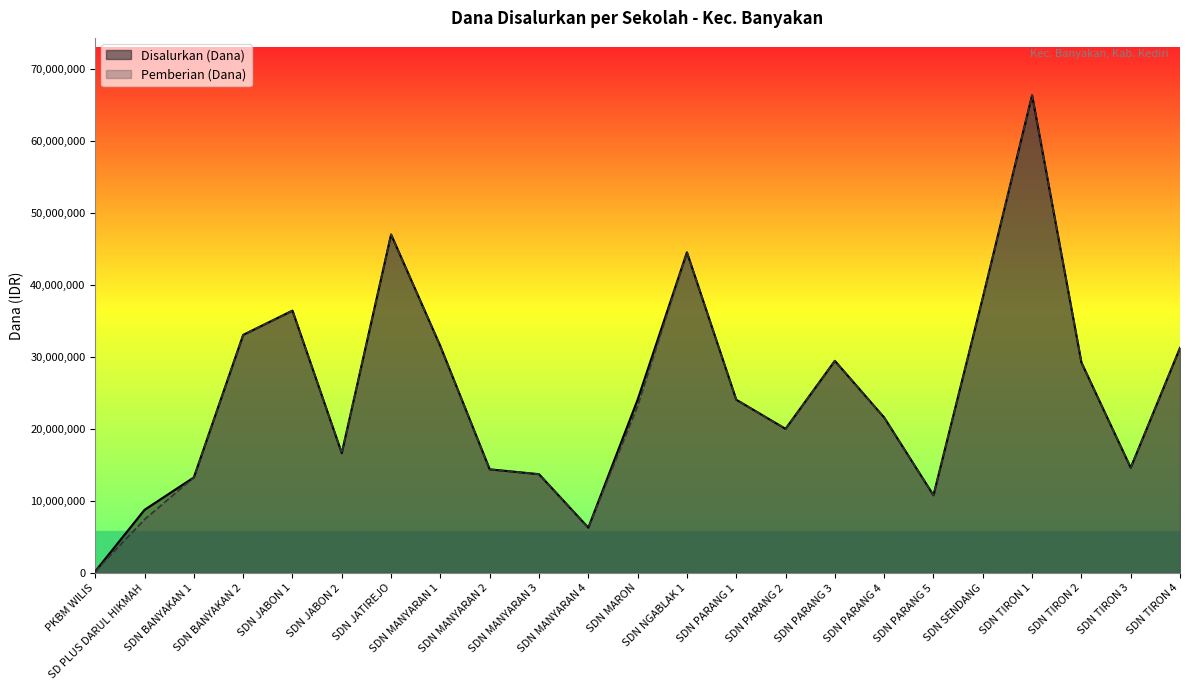

True or false: Disalurkan (Dana) and Pemberian (Dana) cross at least once.

False